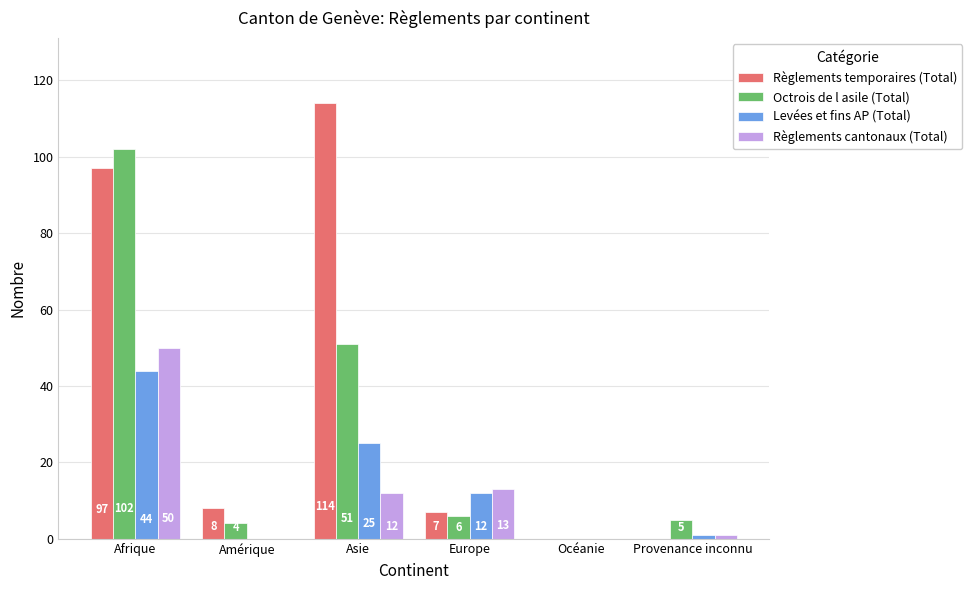

What is the total value across all series at Provenance inconnu?

7